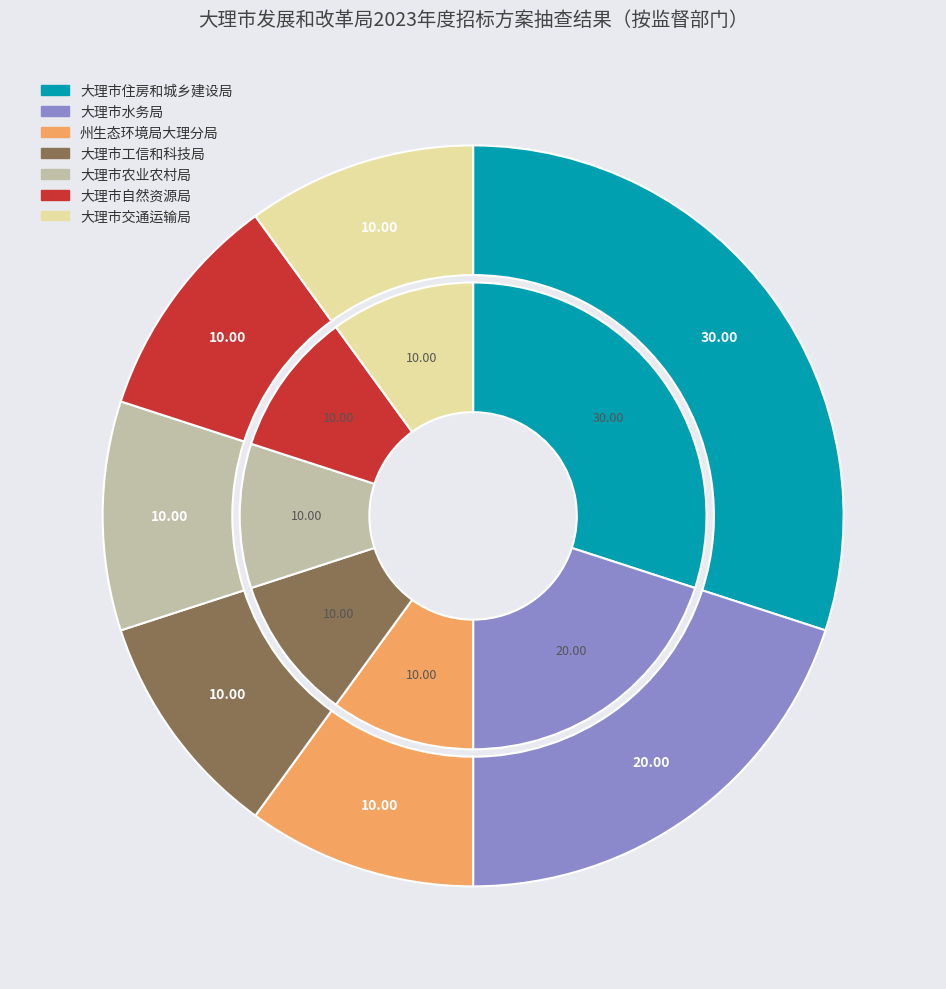

To the nearest percent, what is the difference between the 大理市农业农村局 and 大理市水务局 slice percentages?

10%